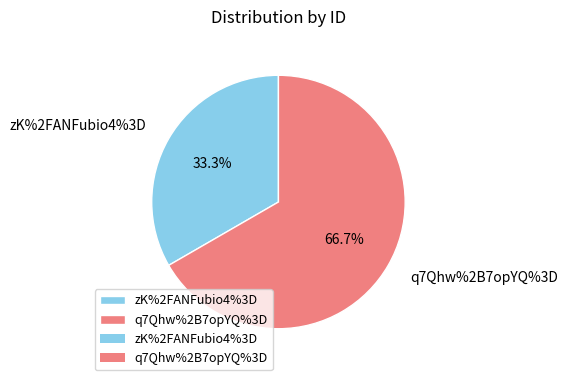

Count the number of slices in the pie.

2